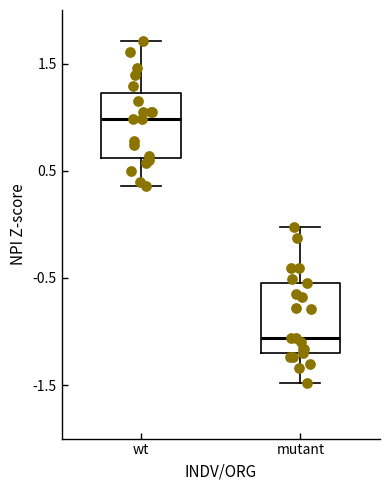

Reading left to right, transcribe this box plot: for each box, give where its median line is, the range the box spans, and where its two whiskers end, as read against the y-axis. The values are not printed on the chart, so give them approximately, as read against the axis.

wt: median 1.0, box 0.6 to 1.2, whiskers 0.4 to 1.7
mutant: median -1.1, box -1.2 to -0.5, whiskers -1.5 to 0.0